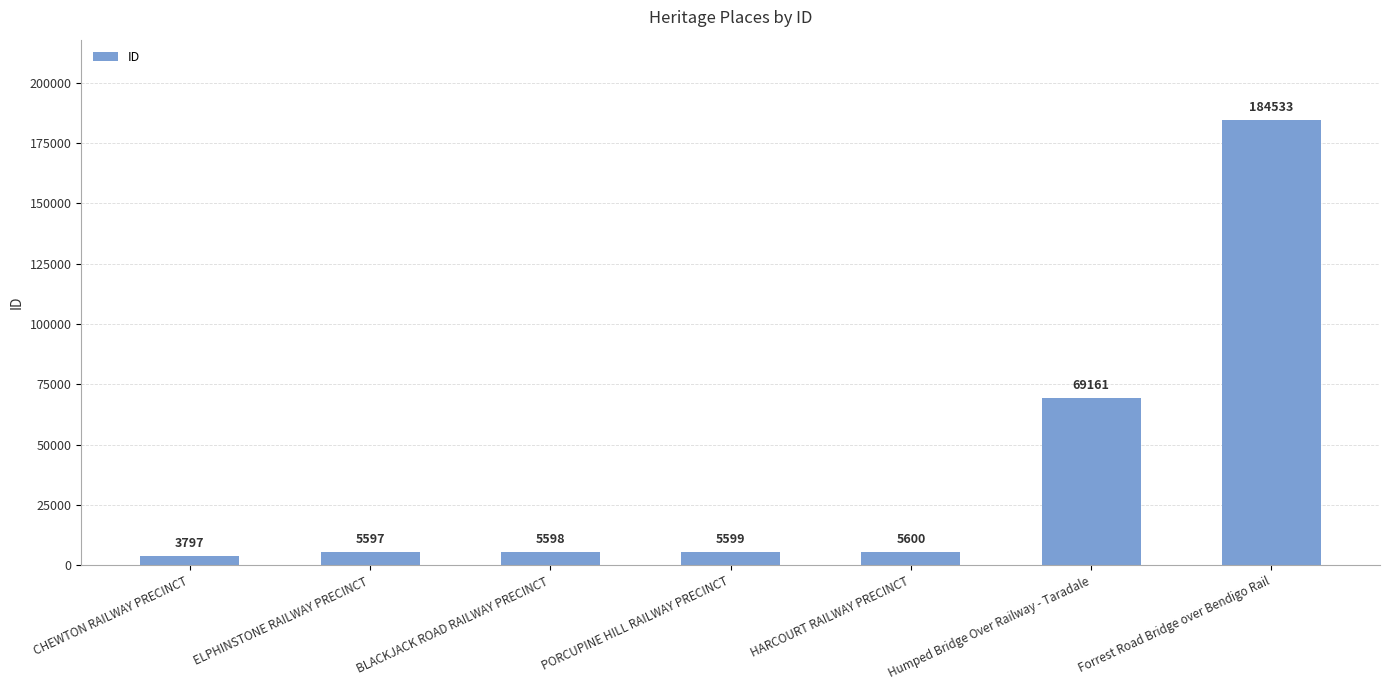

The value at Humped Bridge Over Railway - Taradale is 111894. True or false?

False